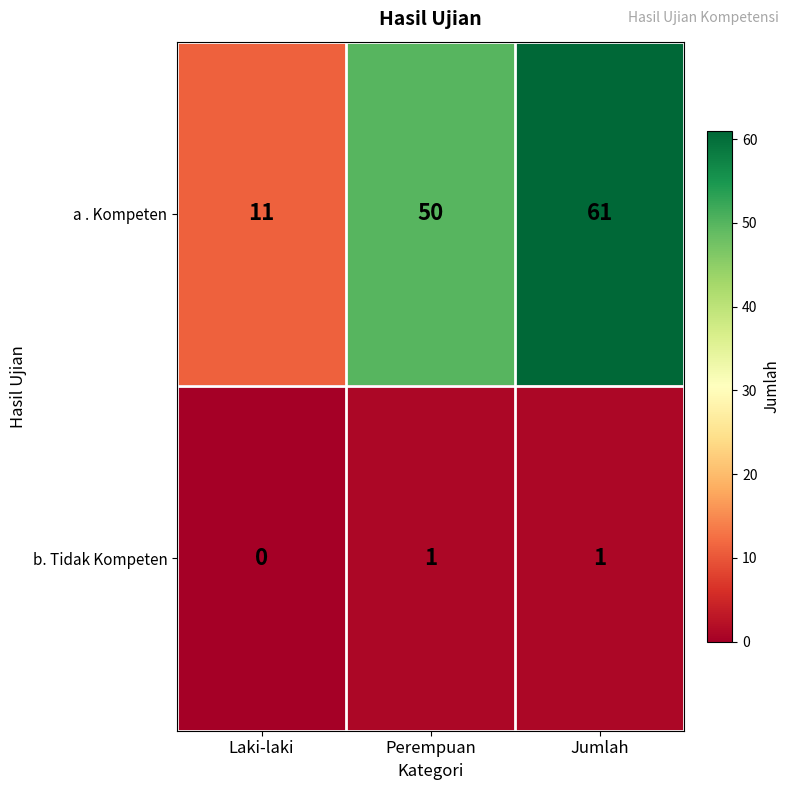

What is the highest value of the a . Kompeten series?

61